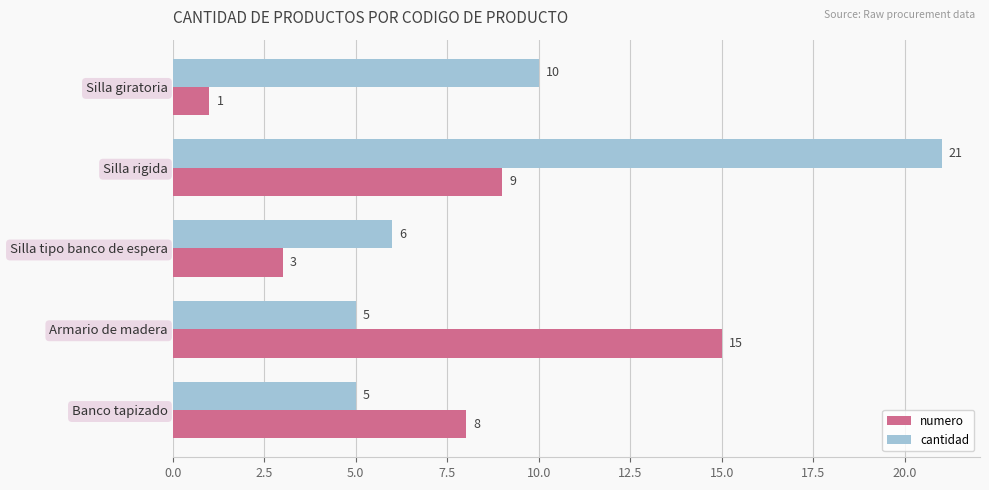

Which series has the largest total across all categories?

cantidad